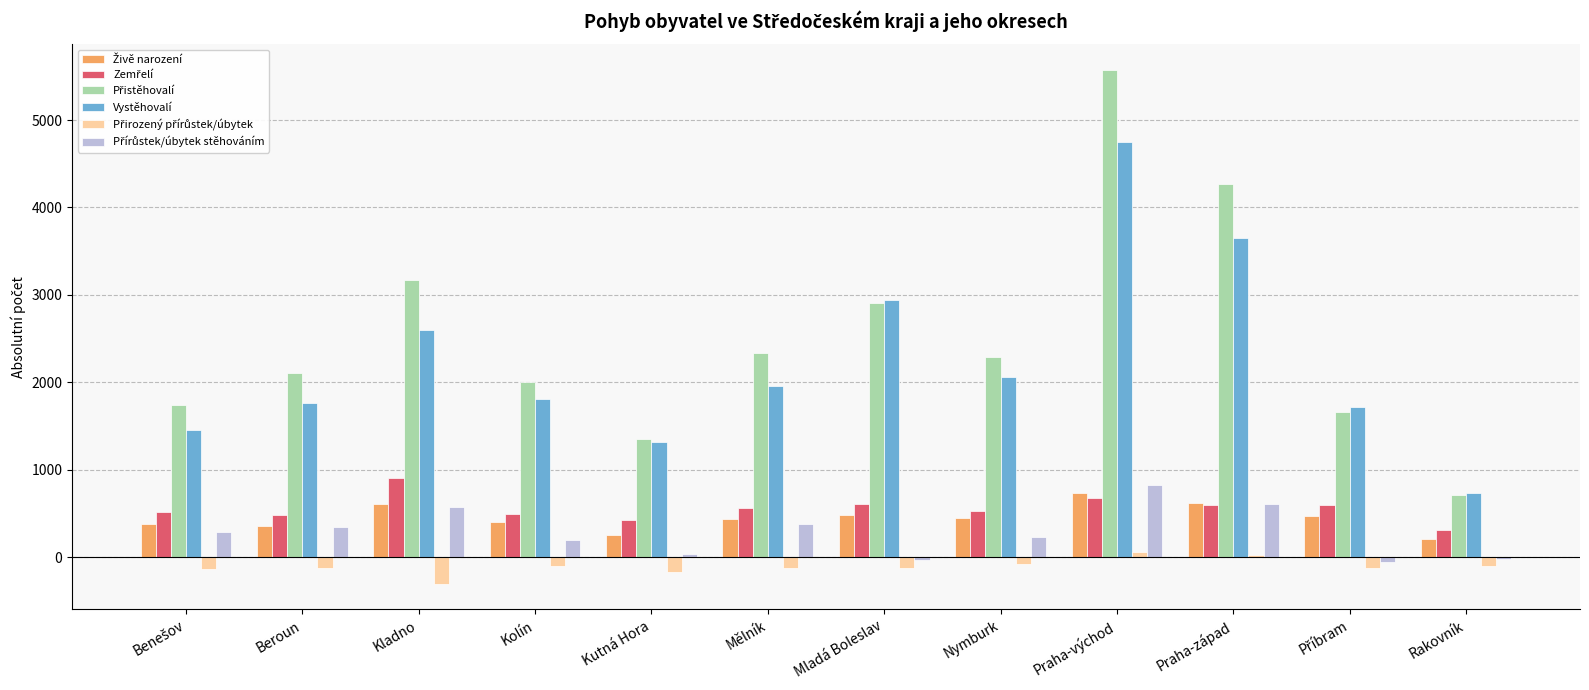

At which category is the sum across all series the highest?

Praha-východ